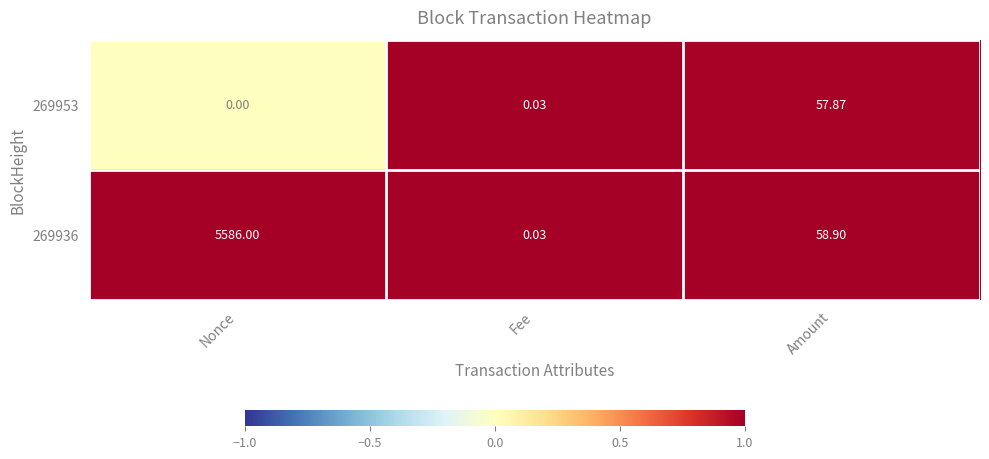

List the labels in order of 269953 value, smallest first.

Nonce, Fee, Amount